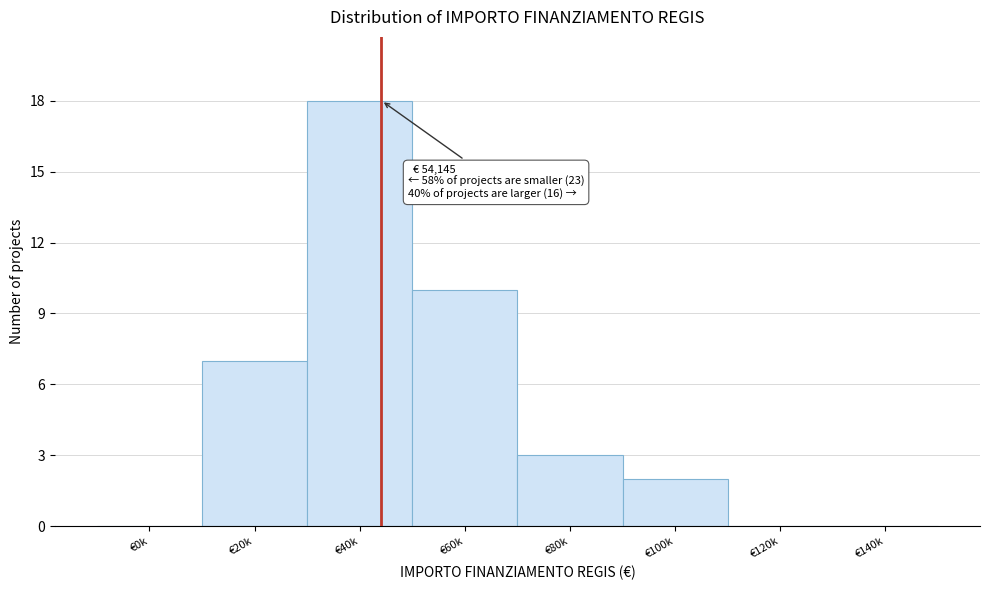

Reading left to right, what are all the values shown in this chart?

€0k=0	€20k=7	€40k=18	€60k=10	€80k=3	€100k=2	€120k=0	€140k=0